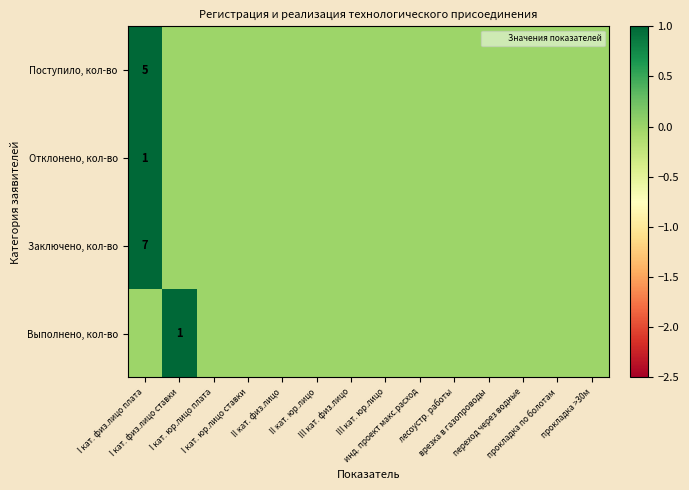

Count the Поступило, кол-во values in the range 0 to 1.

13